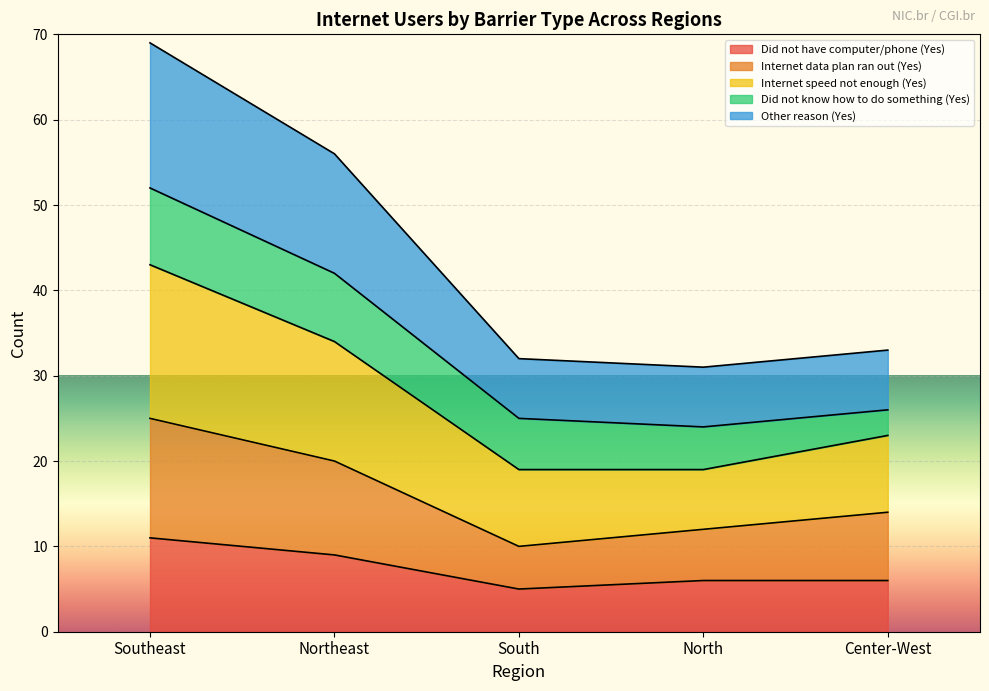

Between South and Center-West, which series saw the biggest shift?

Internet data plan ran out (Yes)